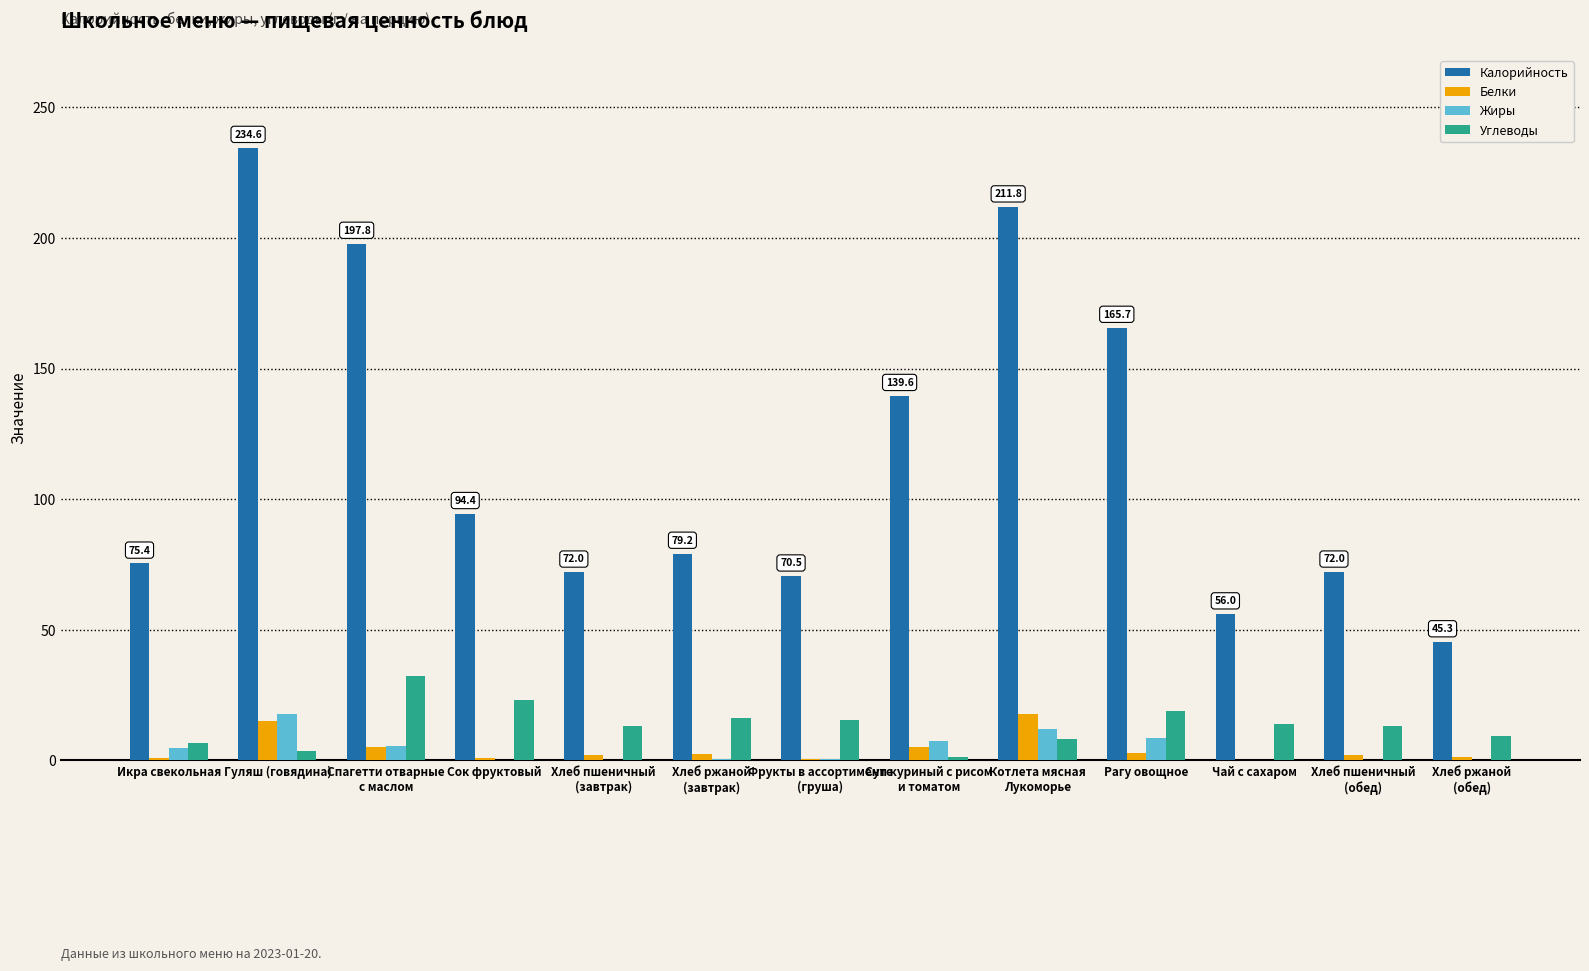

The value of Углеводы at Сок фруктовый is 23.2. True or false?

True